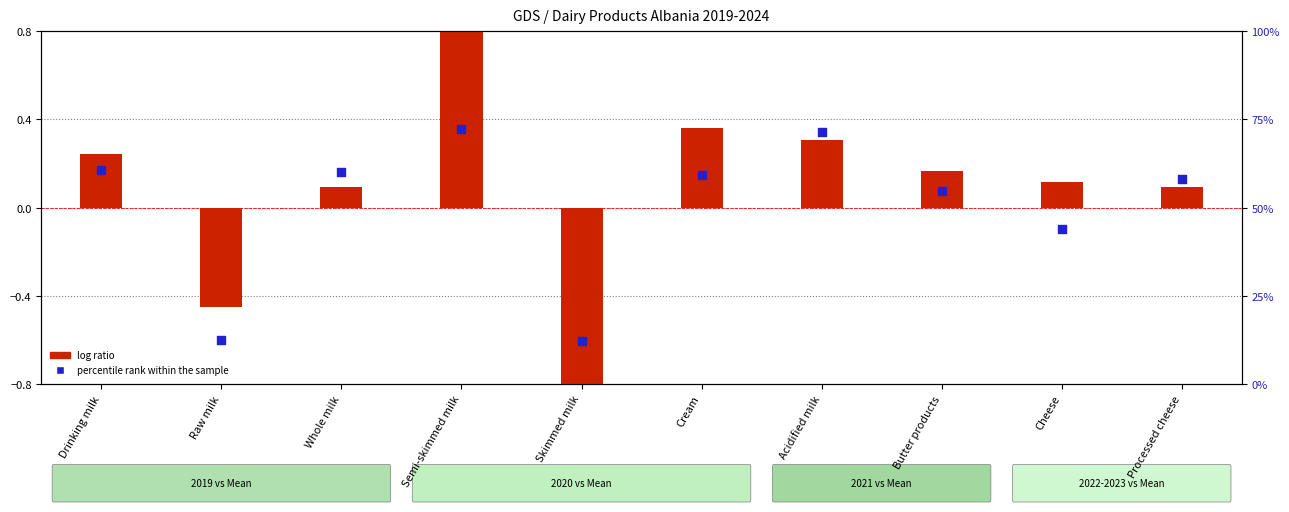

Is the value of percentile rank within the sample at Raw milk greater than the value of log ratio at Cream?

No